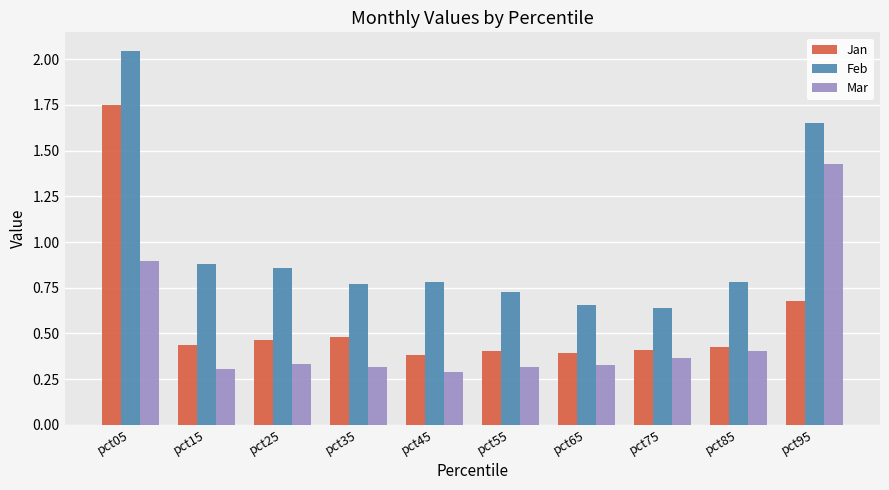

Which label corresponds to the smallest value in the chart?

pct45